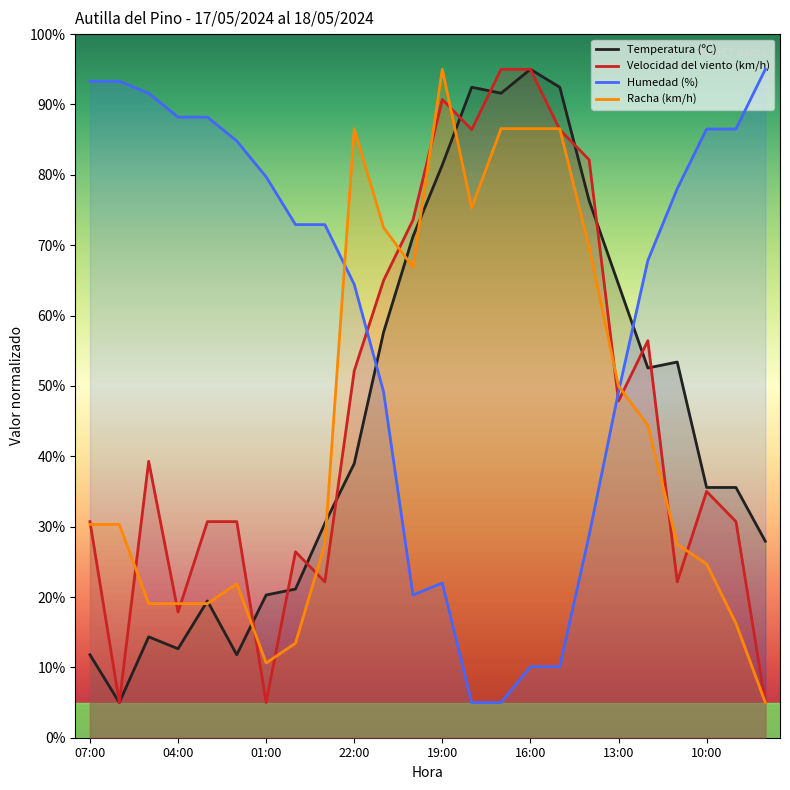

Where does the Humedad (%) series first go above 72?

07:00